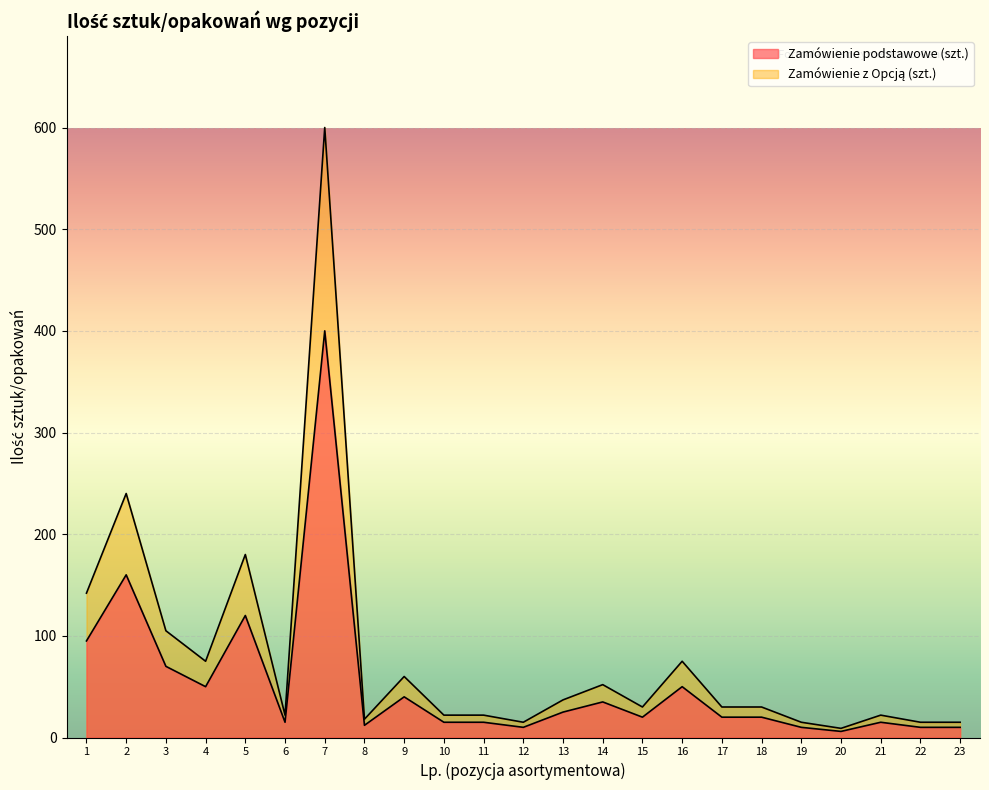

How many series are shown in this chart?

2